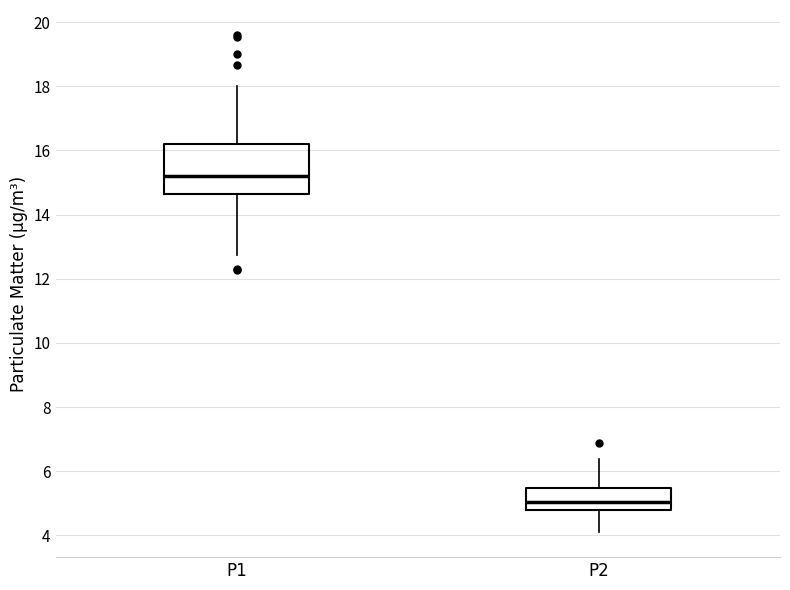

Where is the upper edge of the box for P1 on the y-axis? The values are not printed on the chart, so give them approximately, as read against the axis.

16.2